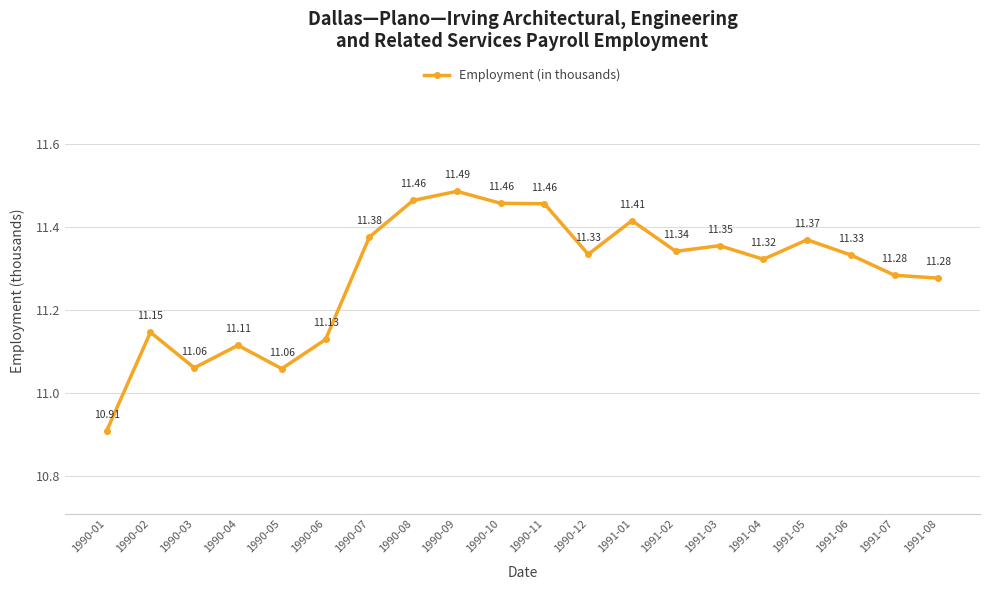

Which label corresponds to the largest value in the chart?

1990-09